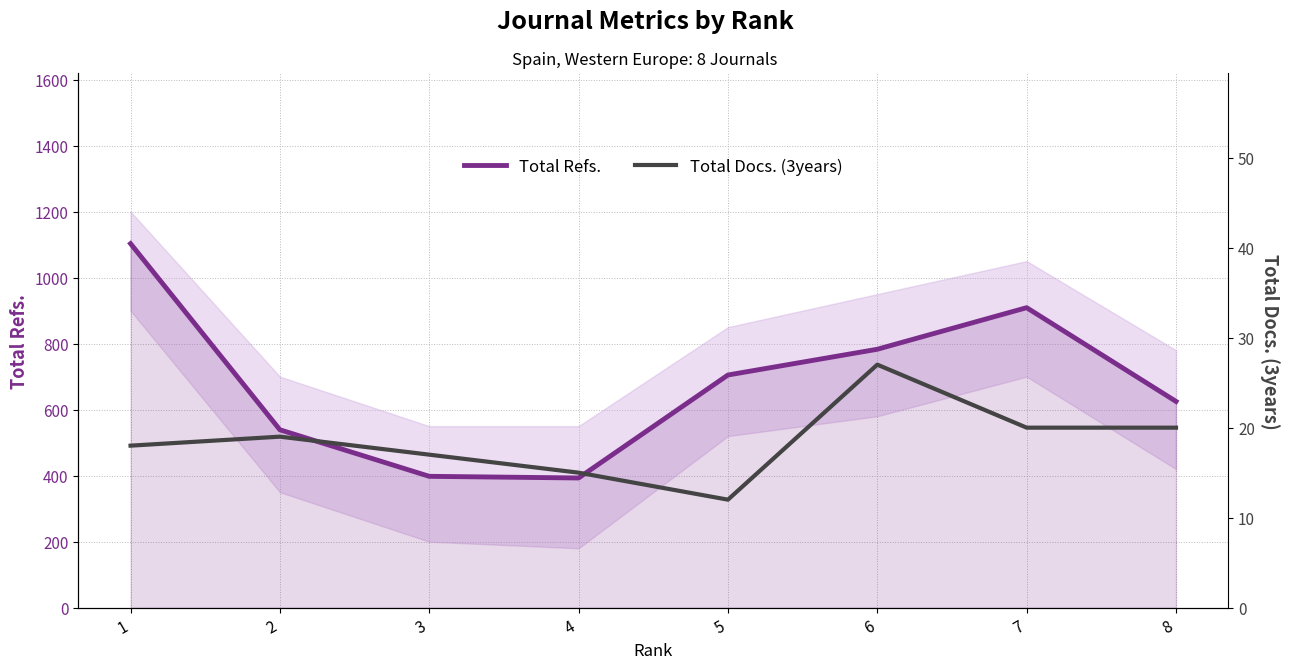

The value of Total Docs. (3years) at 3 is 17. True or false?

True